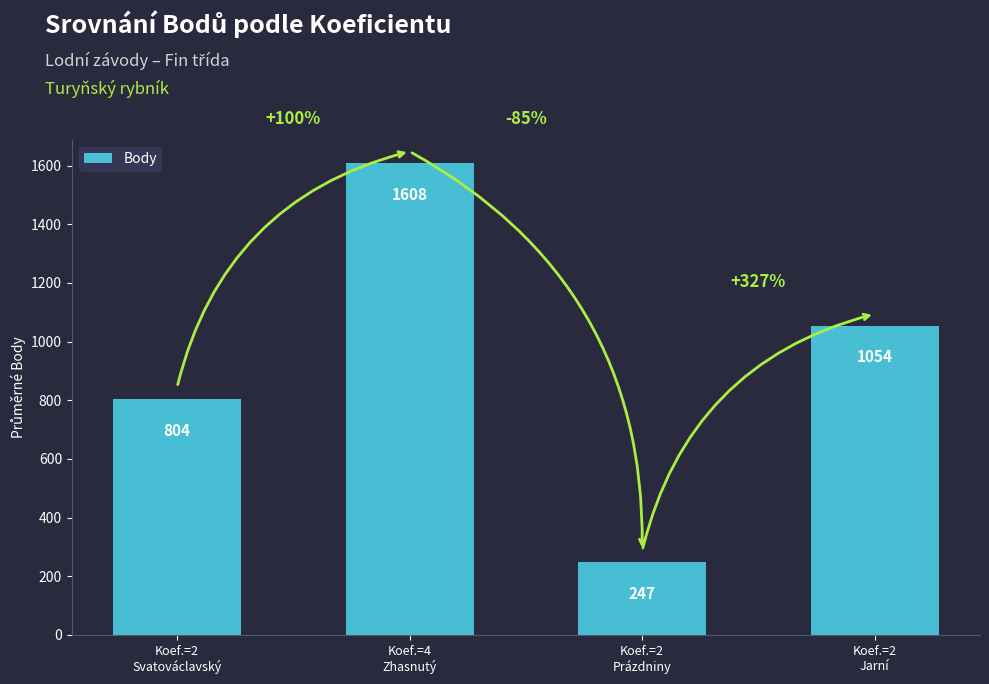

What is the ratio of the value at Koef.=2
Jarní to the value at Koef.=2
Svatováclavský?

1.3